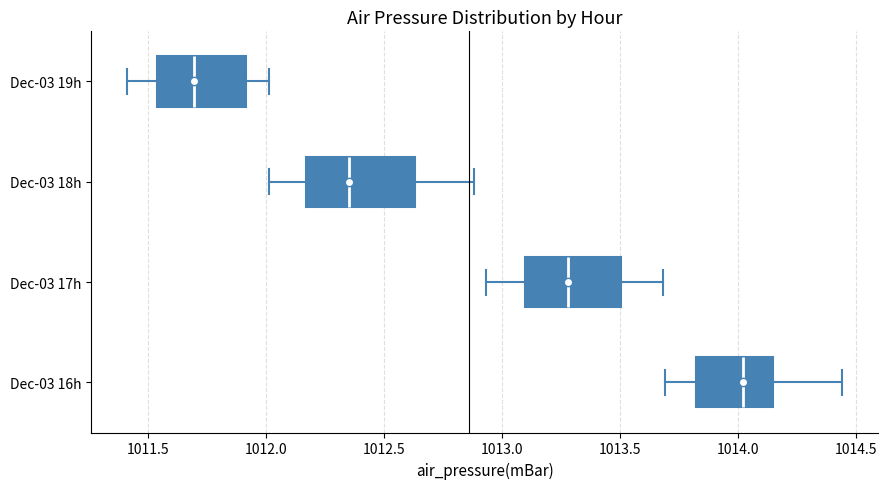

Which box's median line is the furthest to the left?

Dec-03 19h